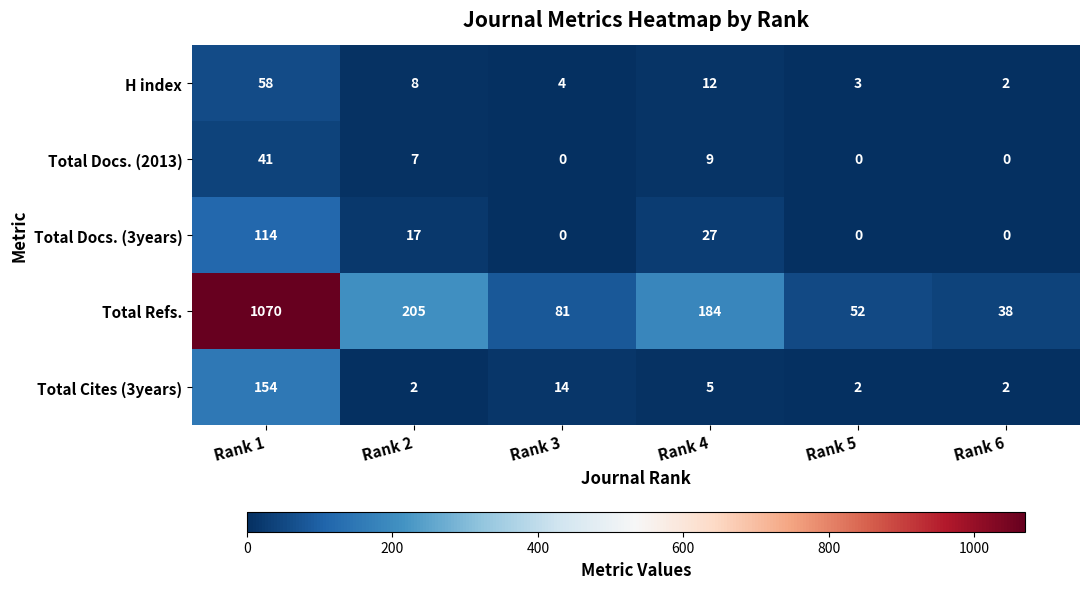

Reading right to left, extract all data points from this chart.

H index: 2	3	12	4	8	58
Total Docs. (2013): 0	0	9	0	7	41
Total Docs. (3years): 0	0	27	0	17	114
Total Refs.: 38	52	184	81	205	1070
Total Cites (3years): 2	2	5	14	2	154